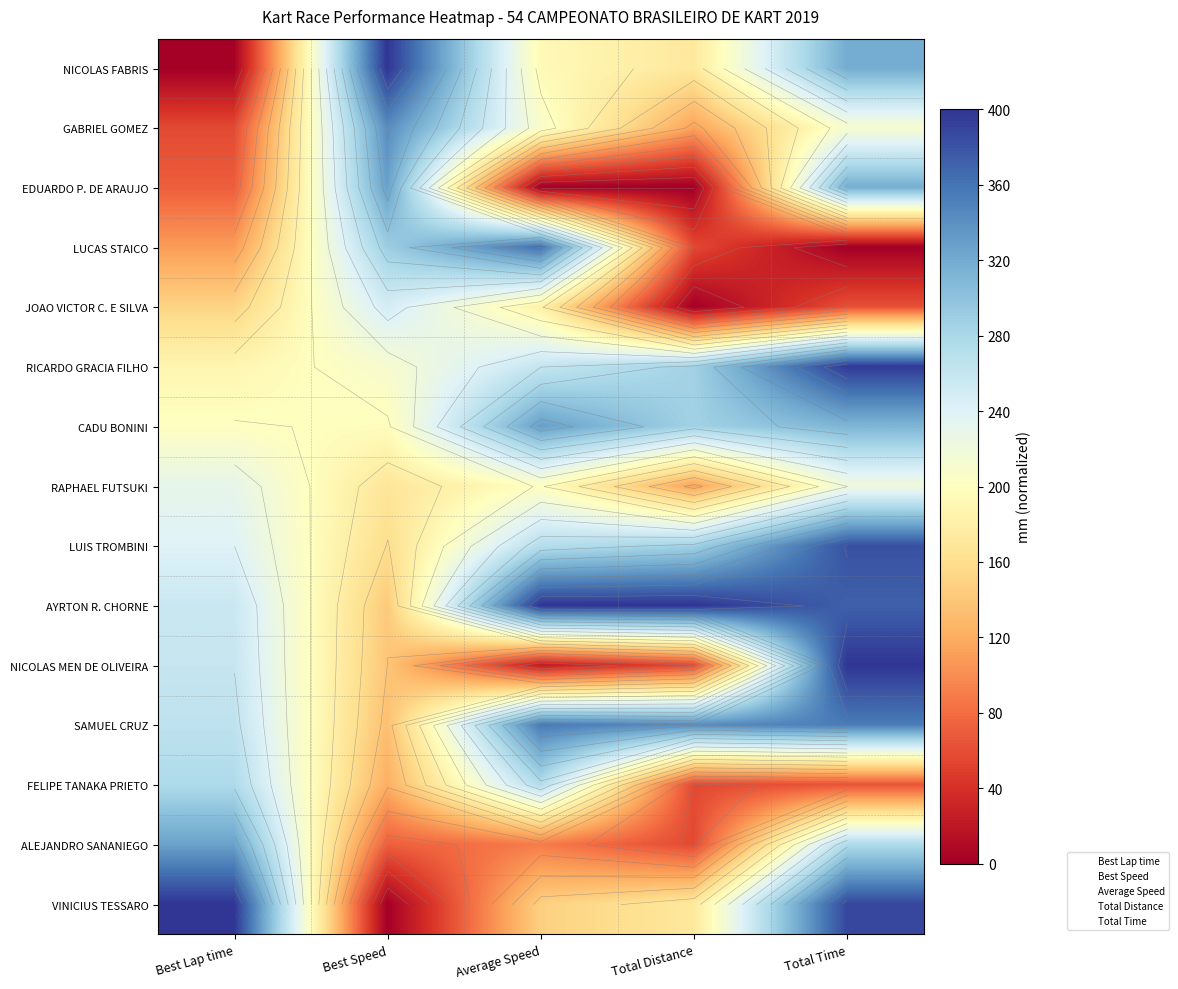

What is the difference between the maximum and minimum values in the AYRTON R. CHORNE series?

257.6